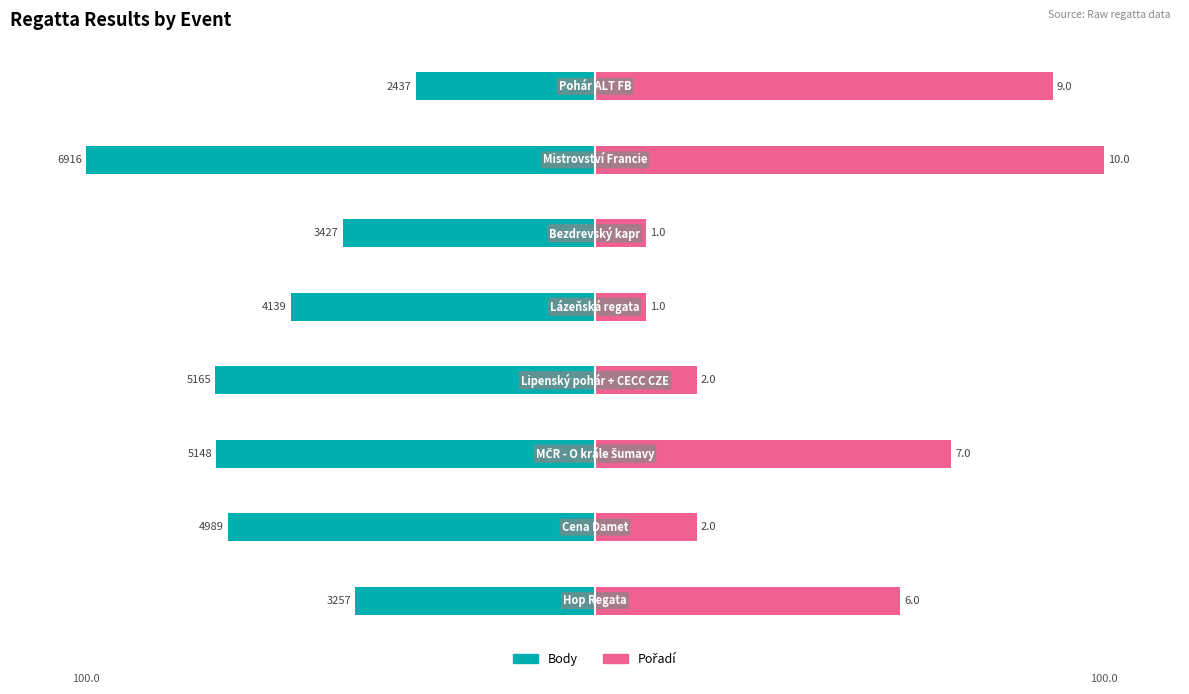

Between −100 and 7, which series saw the biggest shift?

Pořadí